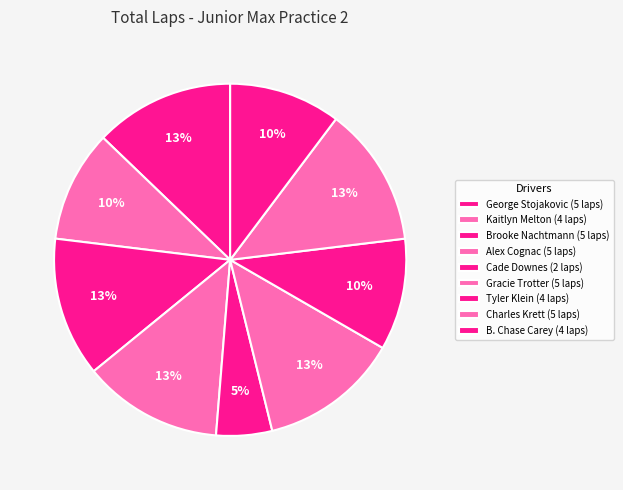

What percentage is the Gracie Trotter slice, to the nearest percent?

13%